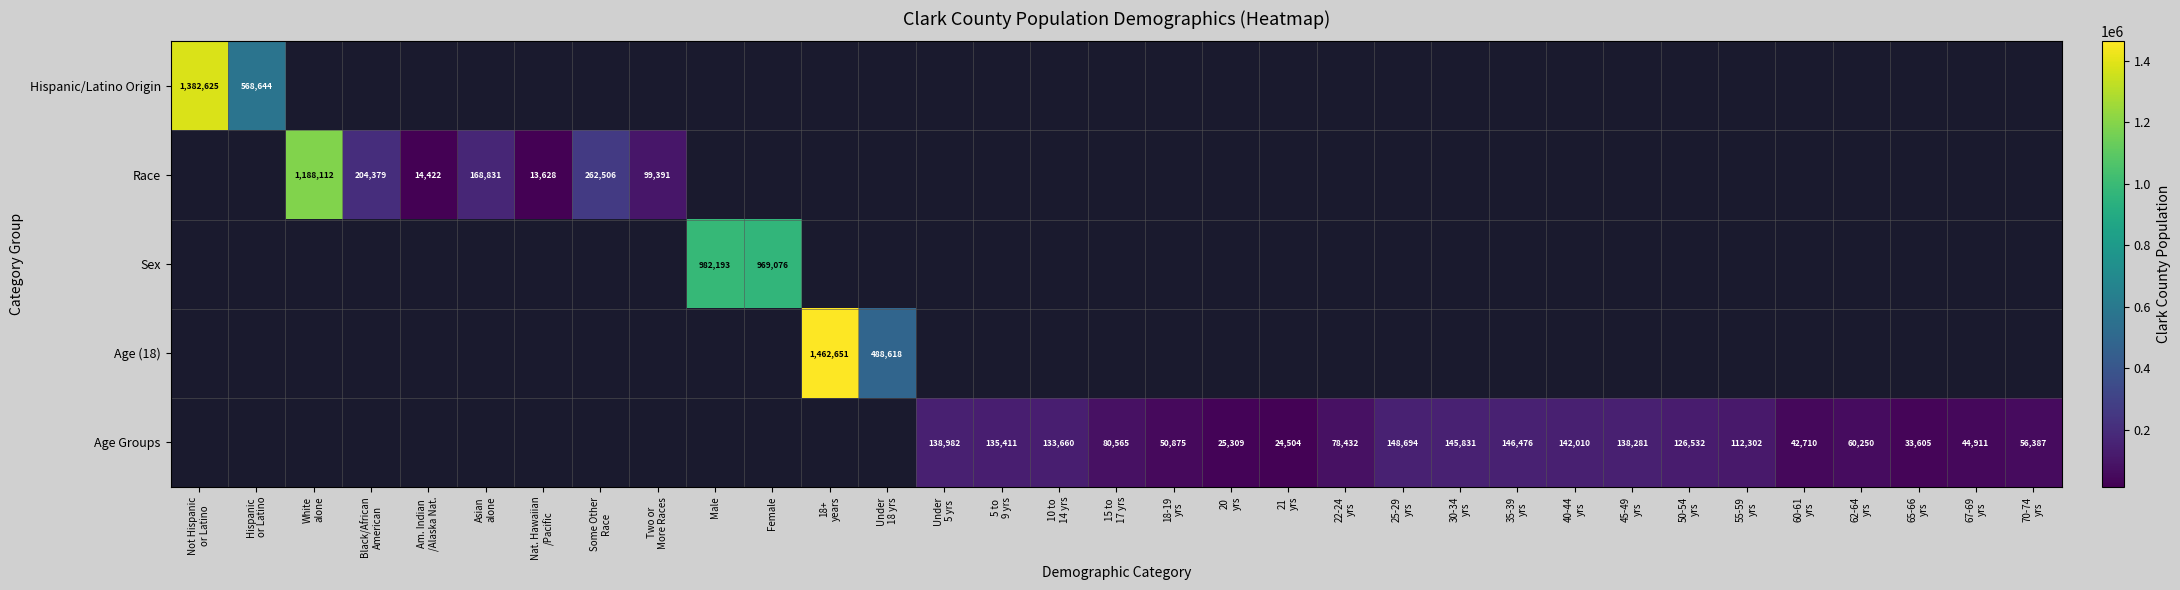

At Asian alone, list the series in order from smallest to largest.

Hispanic/Latino Origin, Race, Sex, Age (18), Age Groups